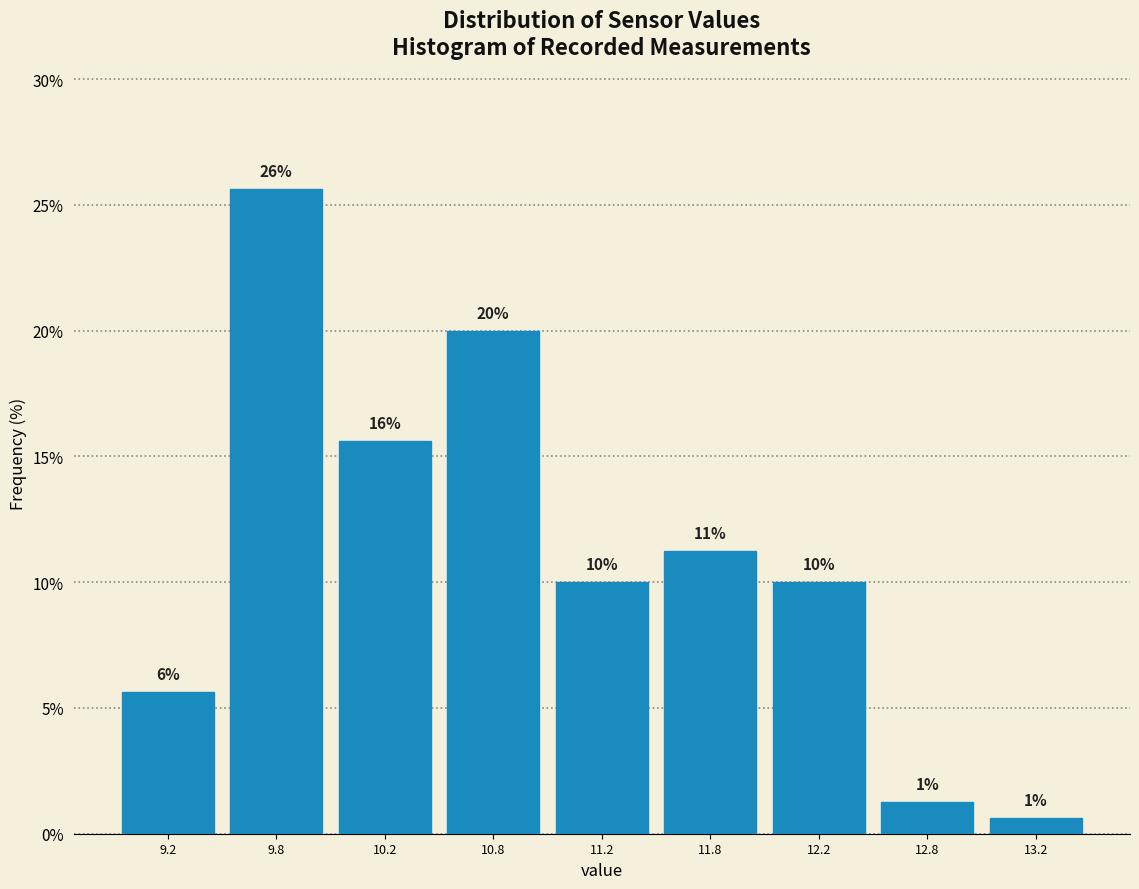

How many bars are there in total?

9